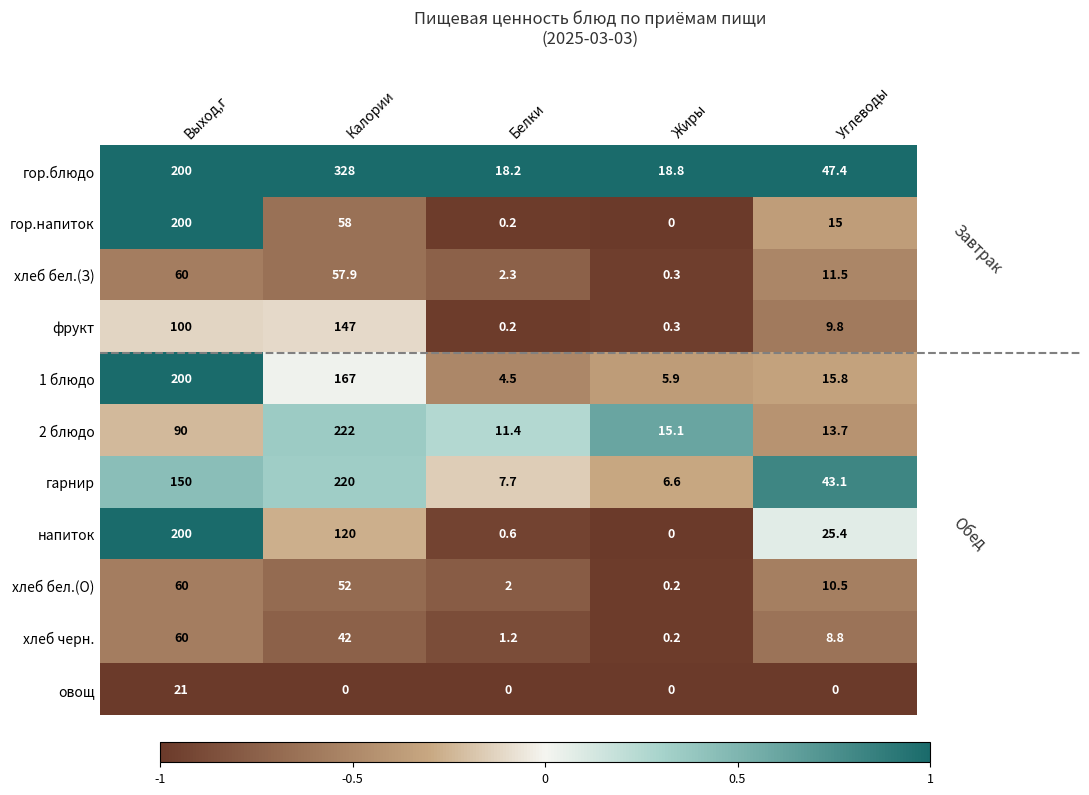

Where is хлеб бел.(З) nearest to the value 30?

Углеводы